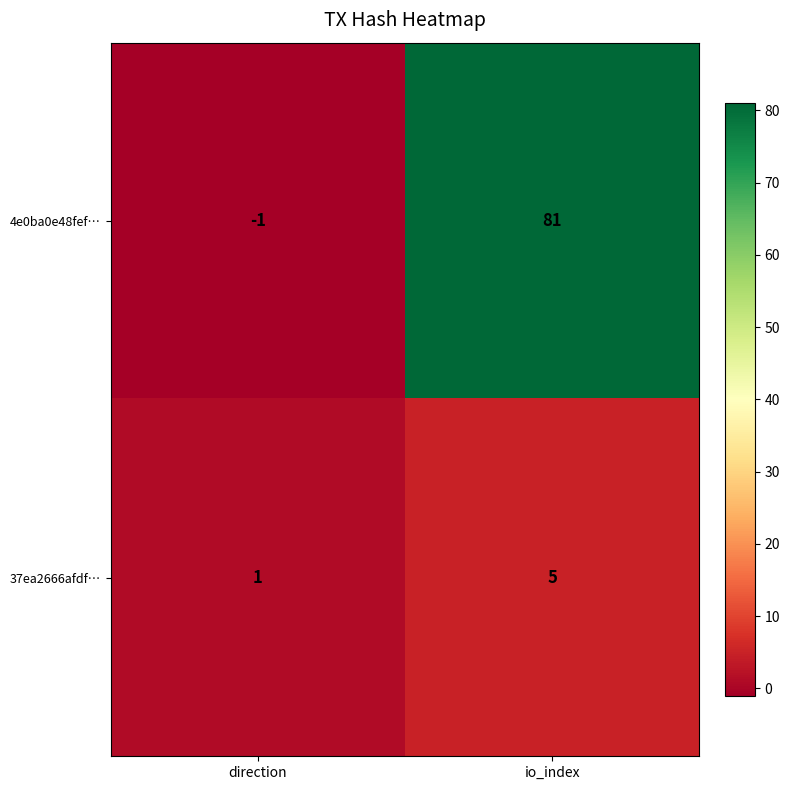

Reading right to left, extract all data points from this chart.

4e0ba0e48fef…: io_index=81	direction=-1
37ea2666afdf…: io_index=5	direction=1